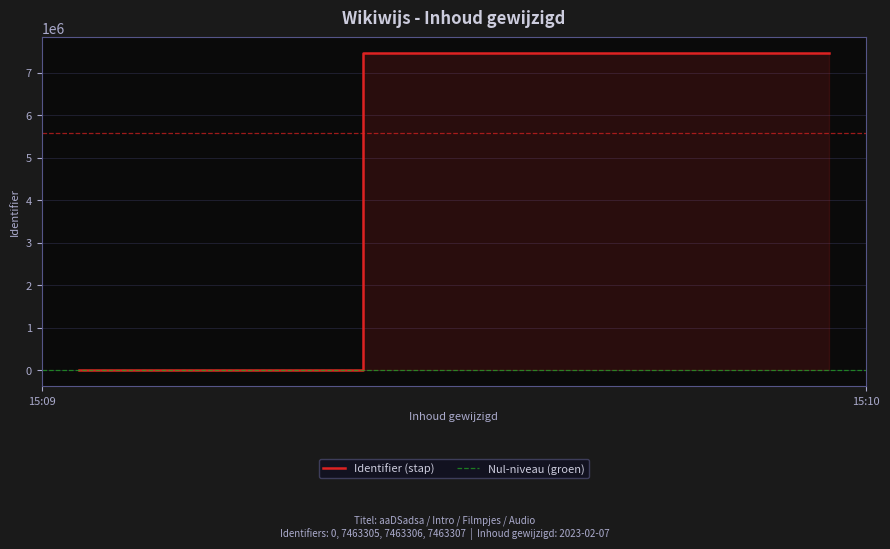

What position from the left is 2023-02-07 15:10:03?

3